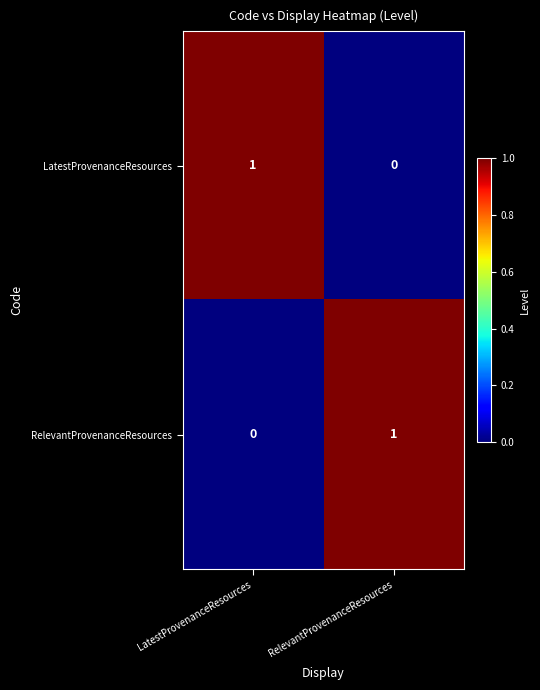

Which category has the highest value in the LatestProvenanceResources series?

LatestProvenanceResources